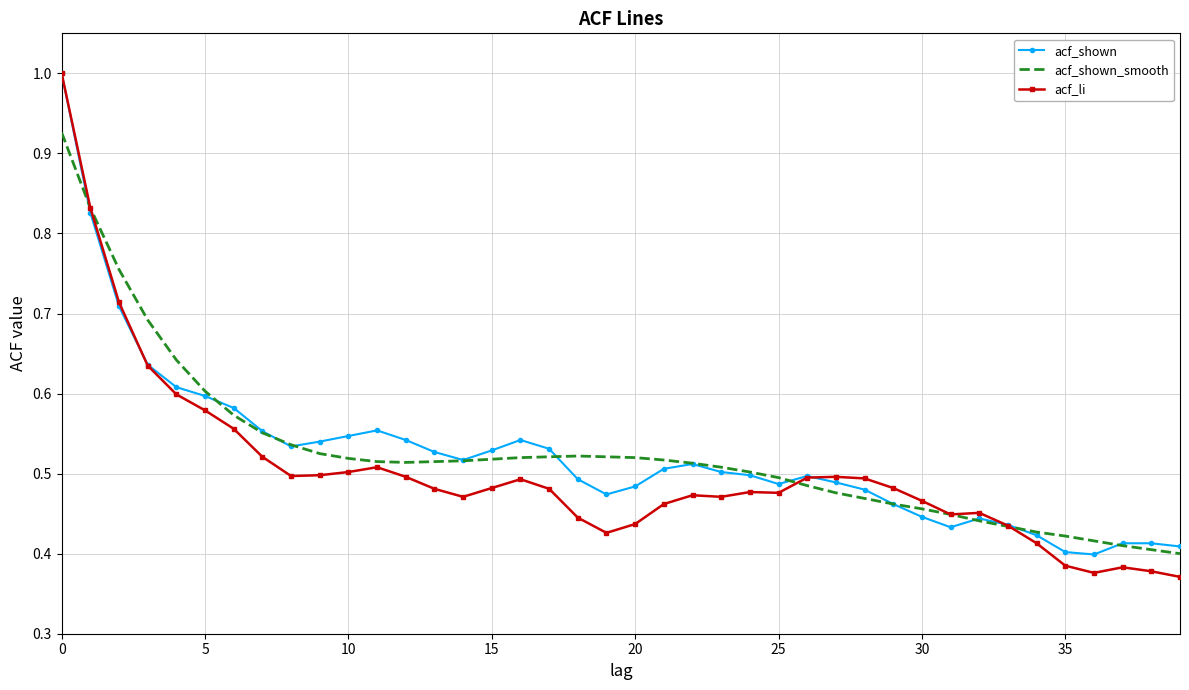

Which series has the widest spread of values?

acf_li